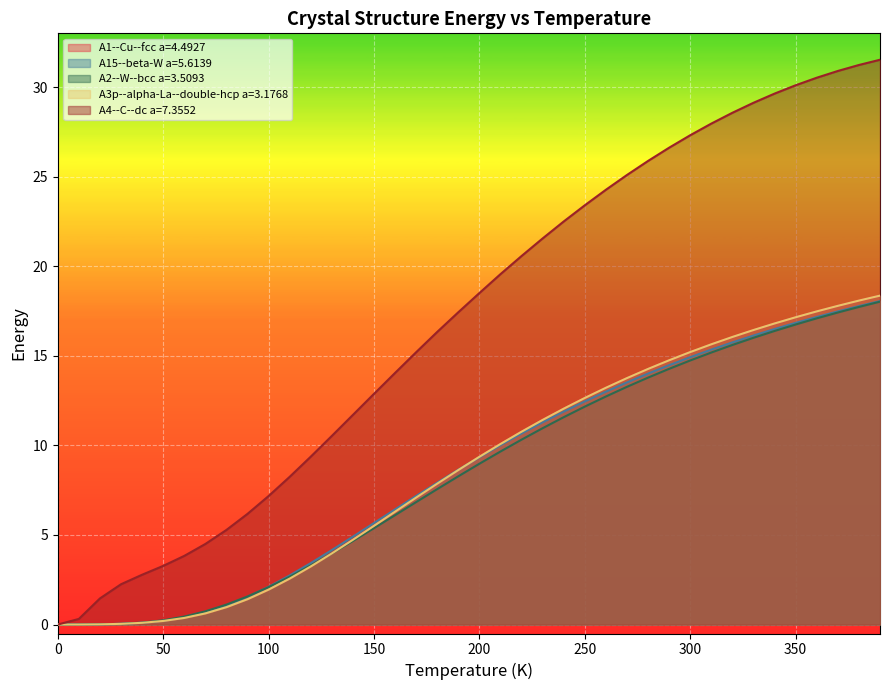

How many data points in A1--Cu--fcc a=4.4927 are less than 9?

20